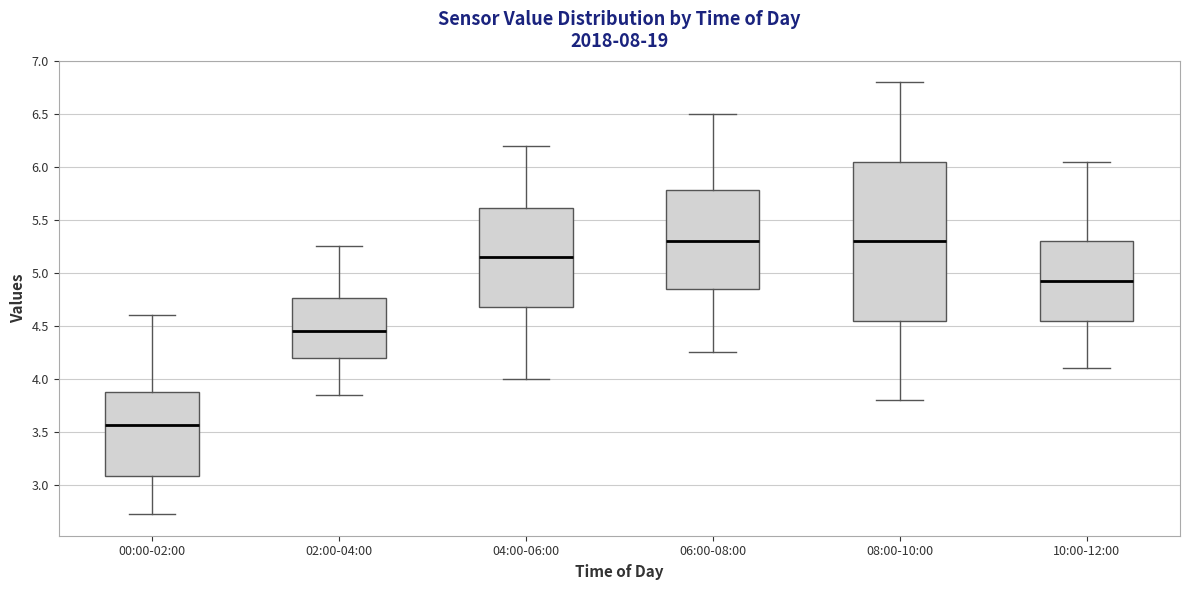

Reading left to right, read every box against the y-axis: the position of its median line, the range the box covers, and the ends of its whiskers. The values are not printed on the chart, so give them approximately, as read against the axis.

00:00-02:00: median 3.55, box 3.10 to 3.90, whiskers 2.70 to 4.60
02:00-04:00: median 4.45, box 4.20 to 4.75, whiskers 3.85 to 5.25
04:00-06:00: median 5.15, box 4.70 to 5.60, whiskers 4.00 to 6.20
06:00-08:00: median 5.30, box 4.85 to 5.80, whiskers 4.25 to 6.50
08:00-10:00: median 5.30, box 4.55 to 6.05, whiskers 3.80 to 6.80
10:00-12:00: median 4.95, box 4.55 to 5.30, whiskers 4.10 to 6.05